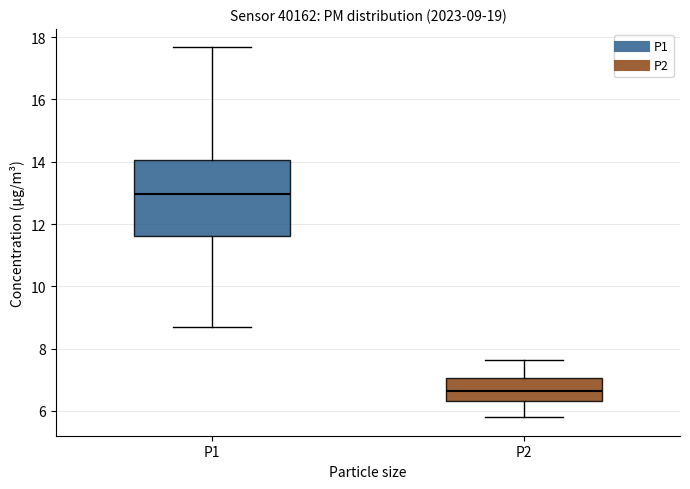

Which box has the lowest median line?

P2